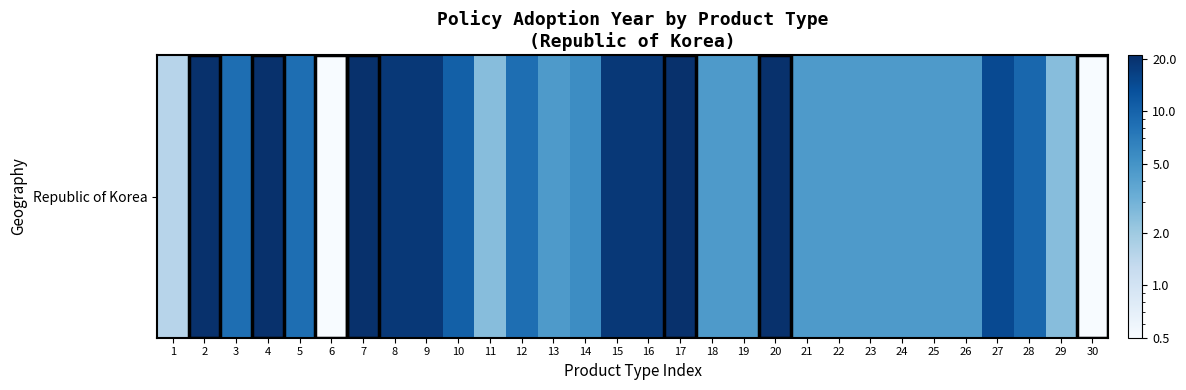

At which category does the chart reach its peak across all series?

2